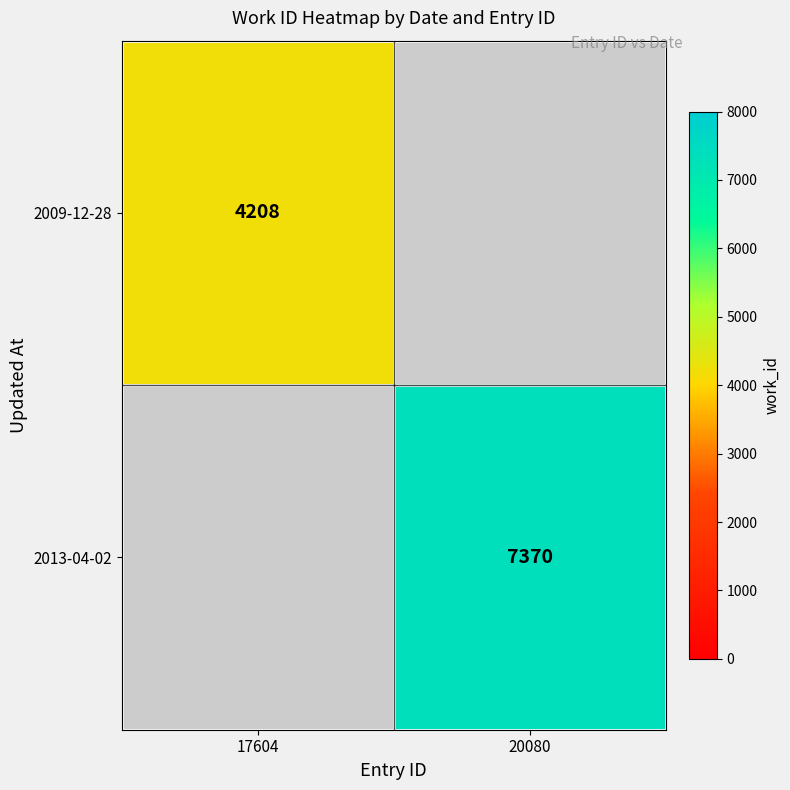

The value of 2009-12-28 at 17604 is 1492.8. True or false?

False